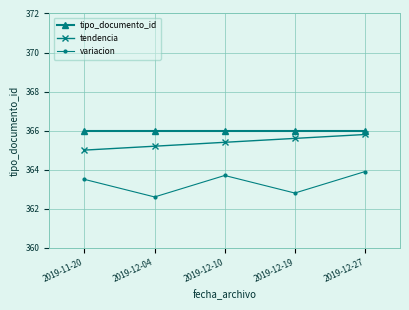

At how many categories does at least one series exceed 363?

5